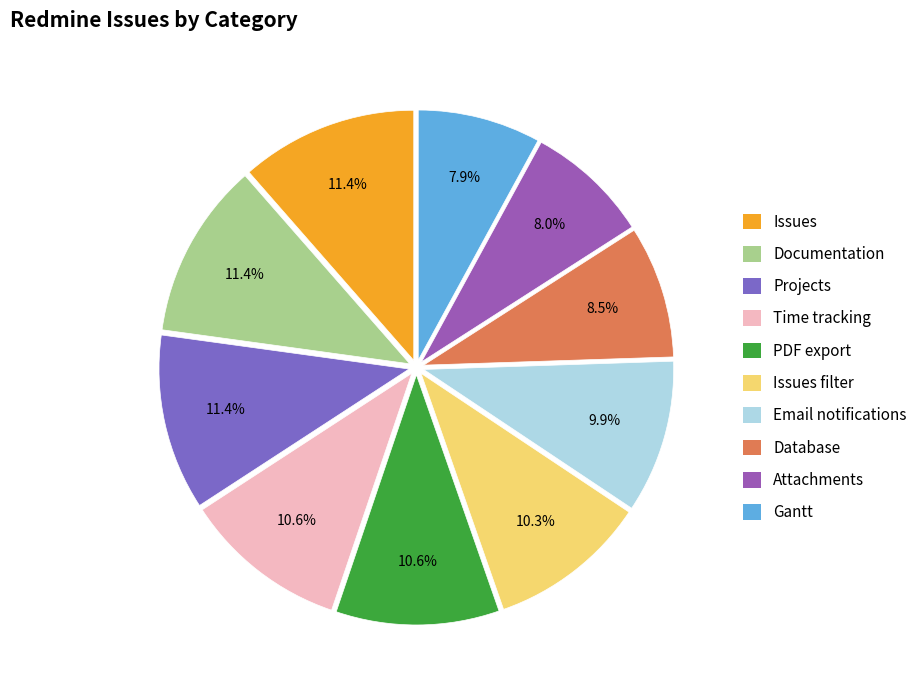

True or false: Documentation accounts for 25% of the total.

False